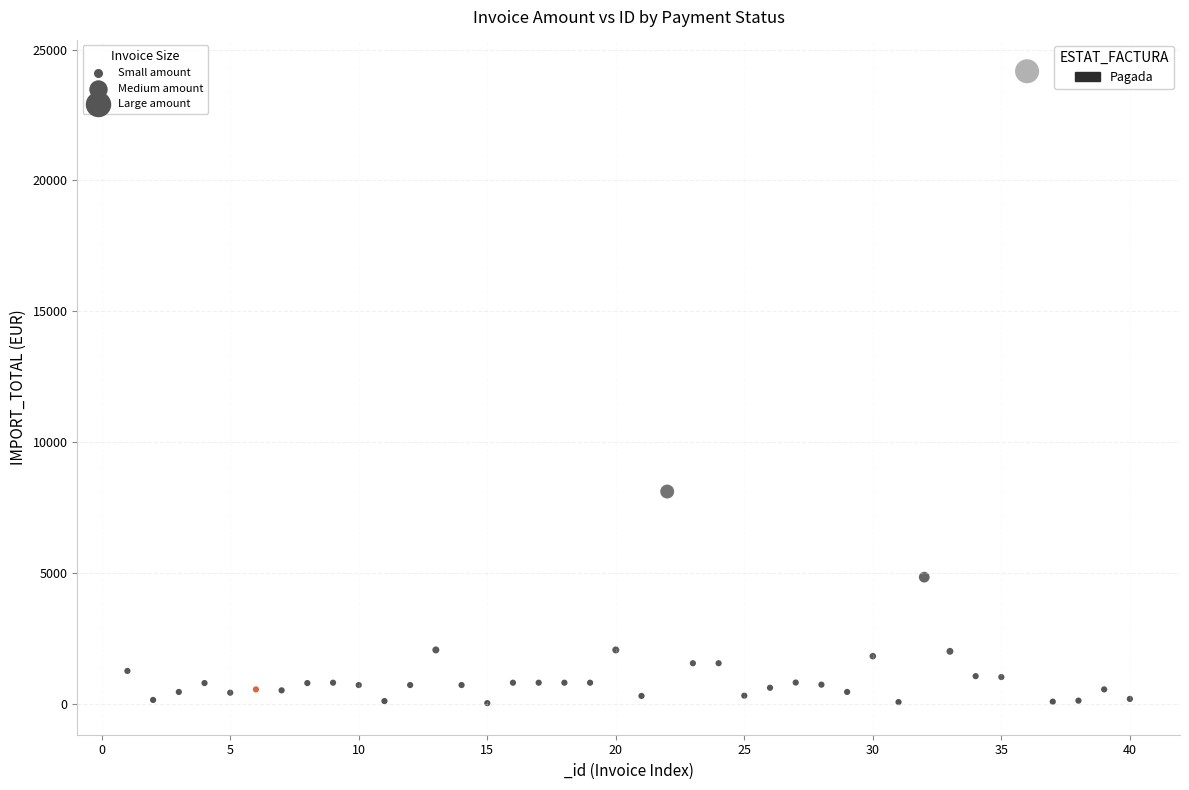

What Y value in the scatter plot is closest to 12094?

8107.0